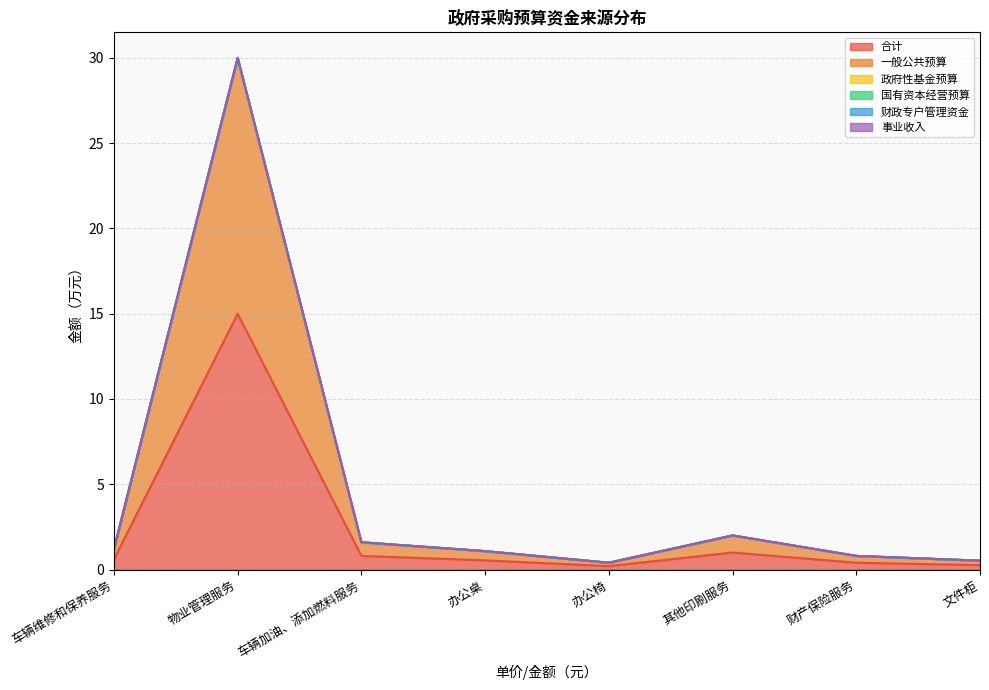

How many series are shown in this chart?

6